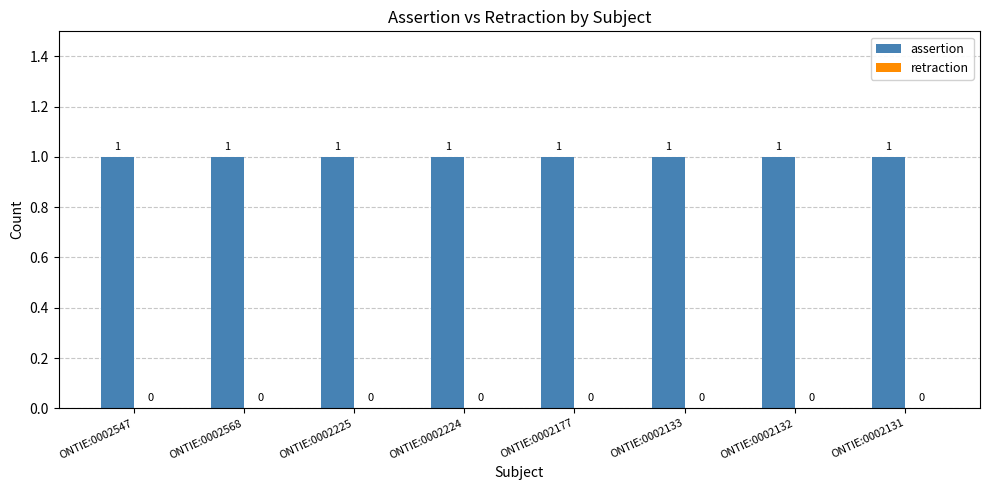

What is the greatest value displayed?

1